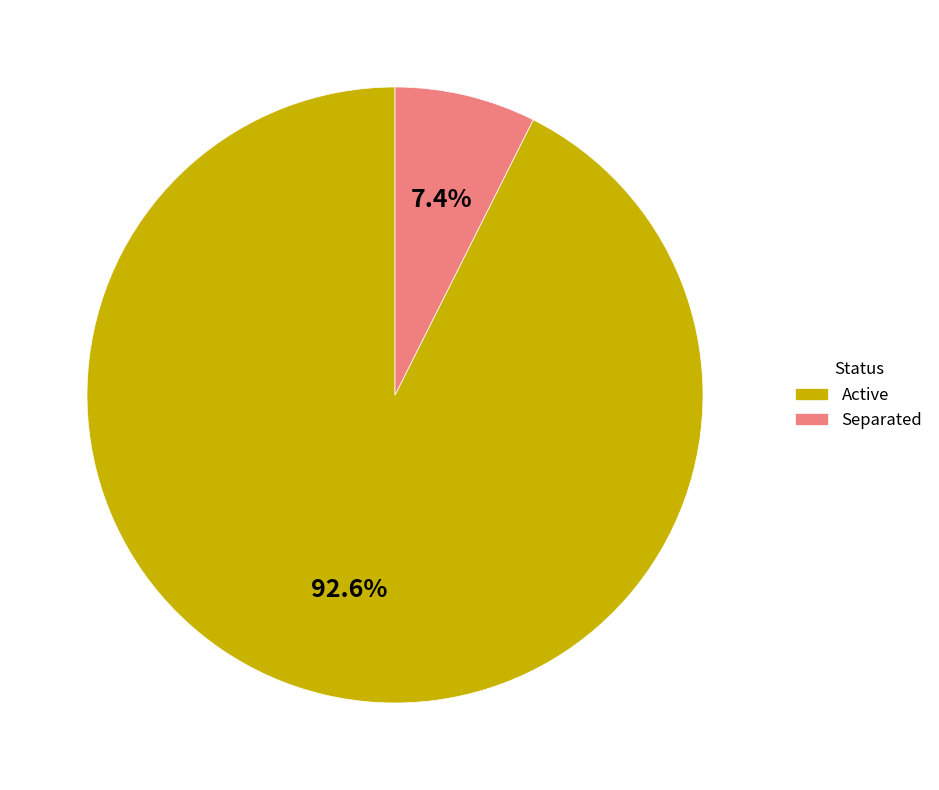

Which has a higher value, Active or Separated?

Active